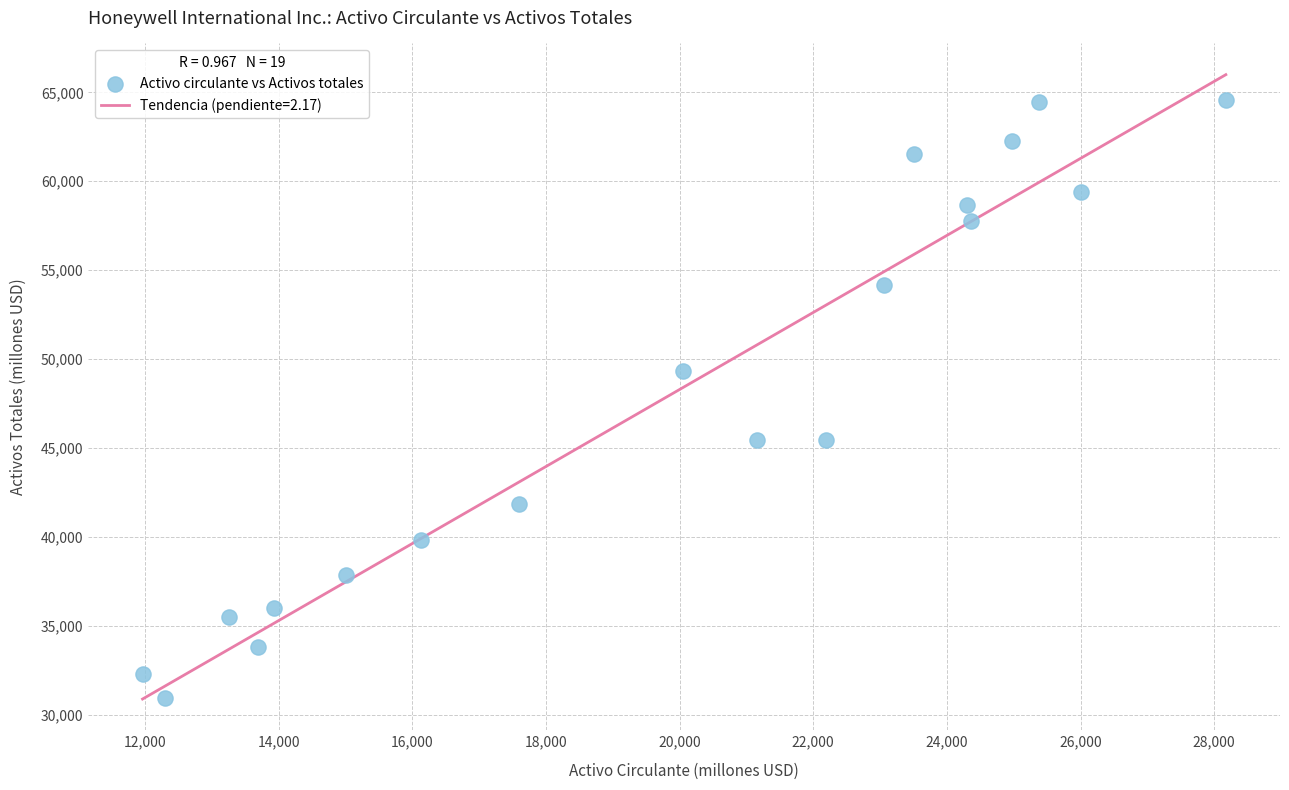

What is the range of X values (max minus min)?

16213